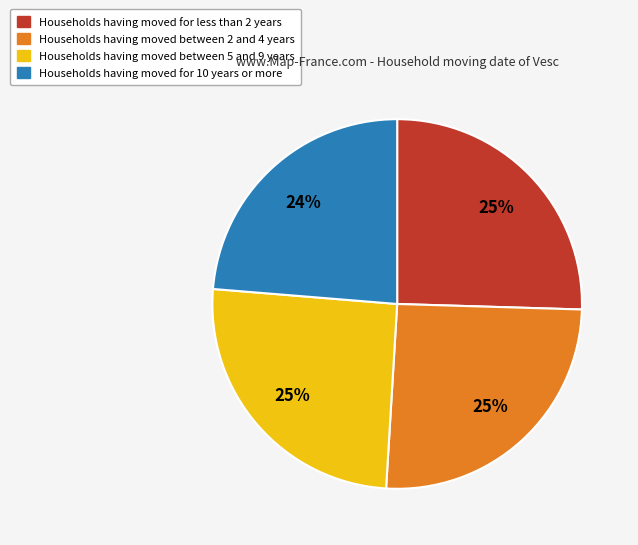

To the nearest percent, what is the average slice percentage?

25%